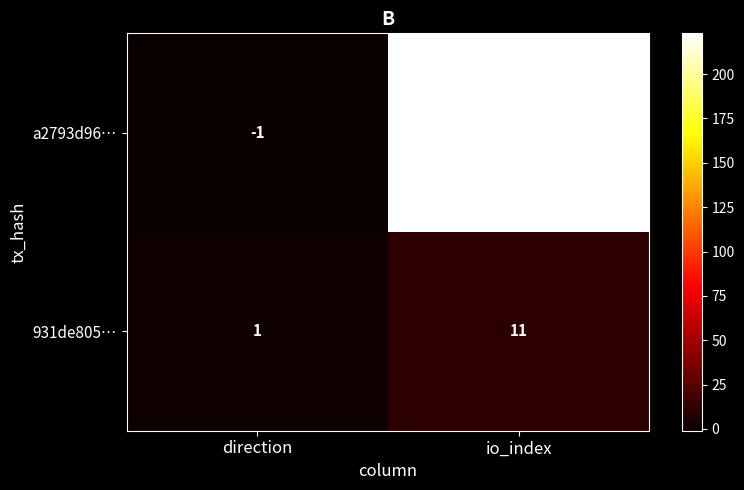

What is the total value across all series at io_index?

234